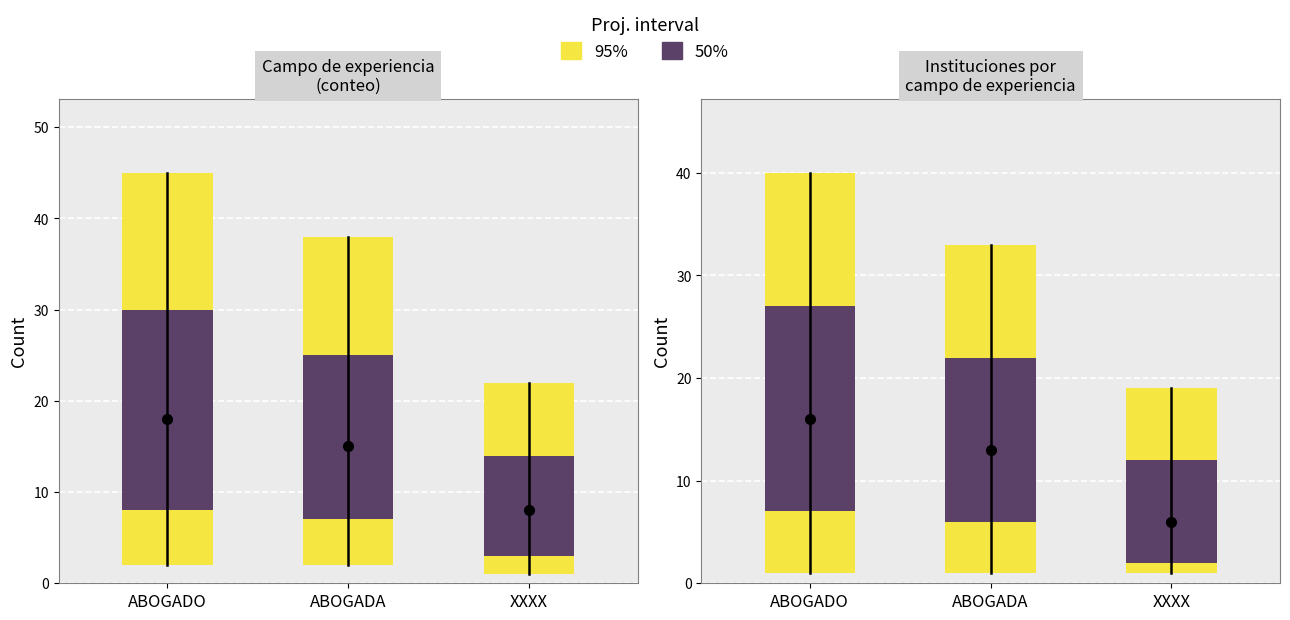

How many bars are there in each group?

2